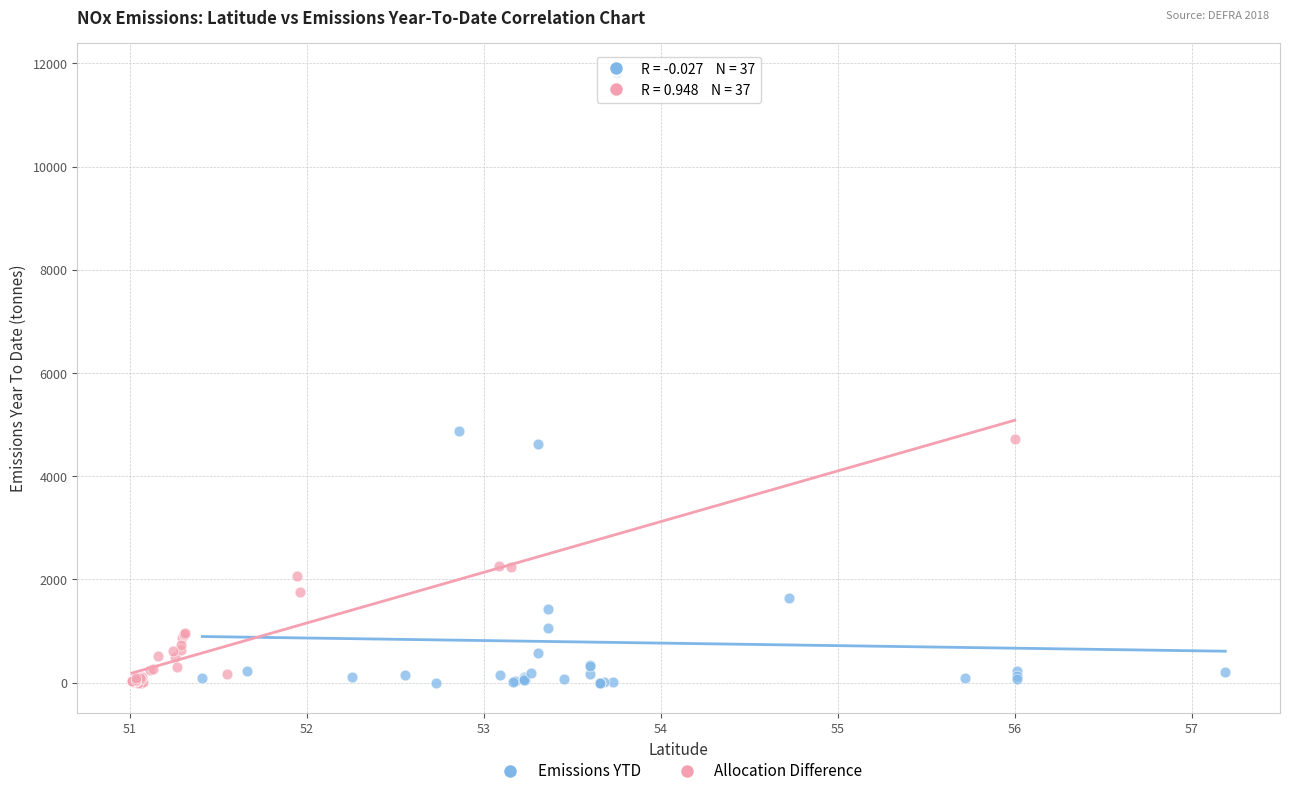

Which series has the largest Y range (max minus min)?

Emissions YTD